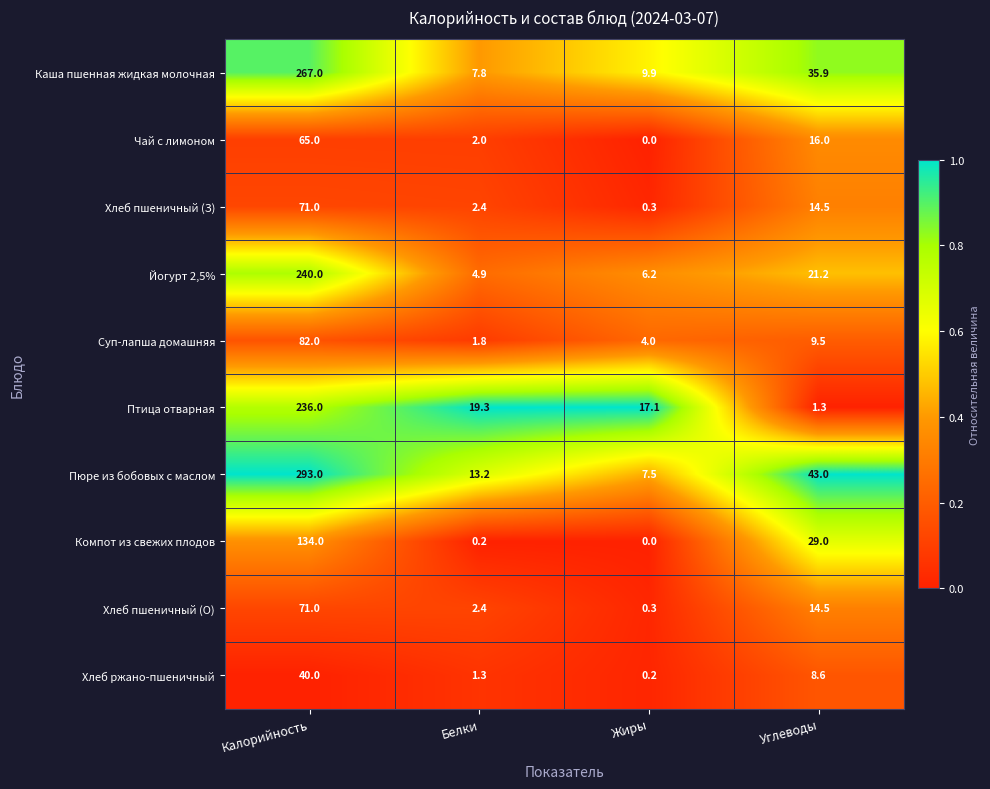

Read the Хлеб пшеничный (О) value at Жиры.

0.3